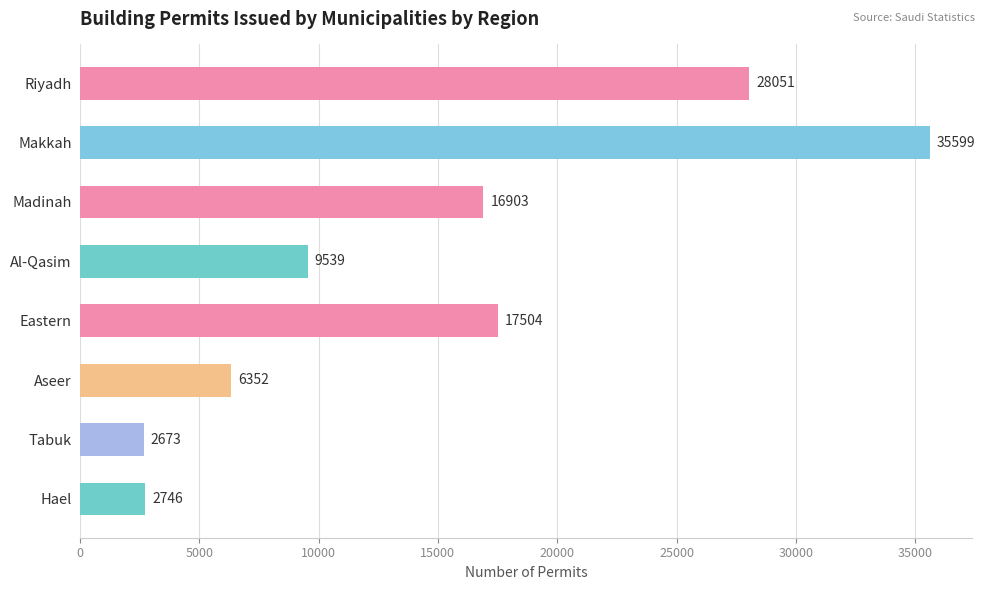

The value at Tabuk is 2673. True or false?

True